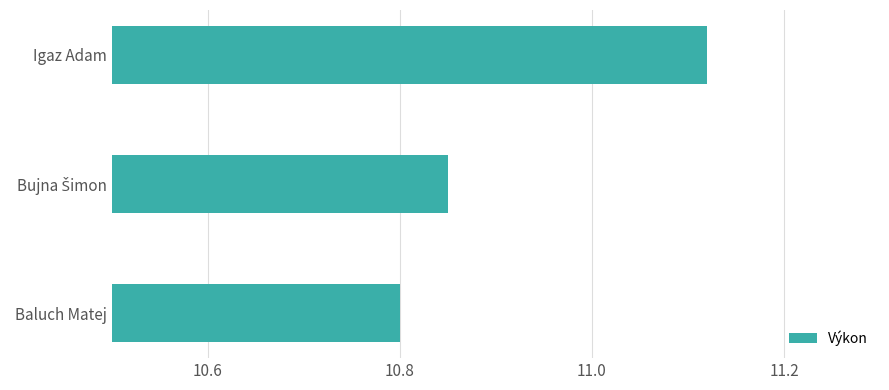

What is the difference between the maximum and minimum values?

0.3